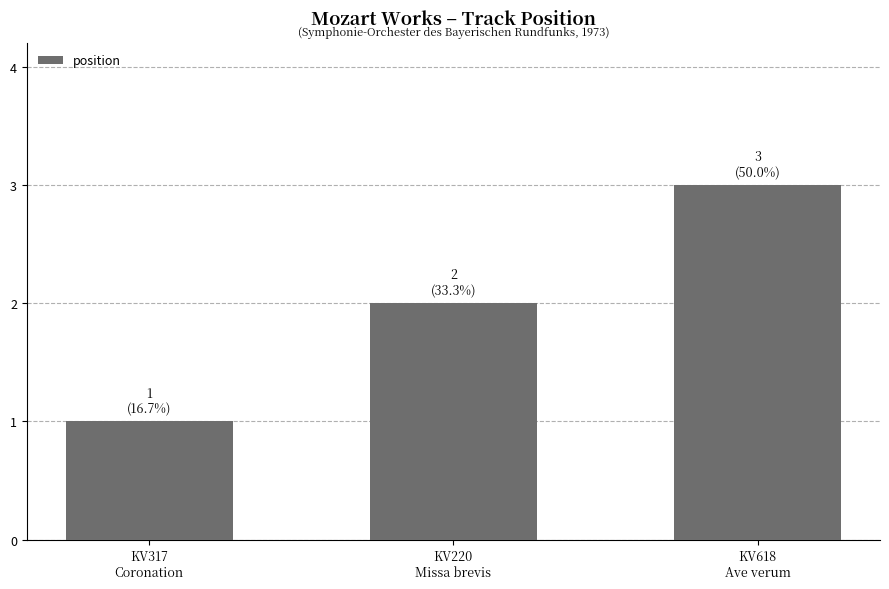

Rank the categories by value from lowest to highest.

KV317
Coronation, KV220
Missa brevis, KV618
Ave verum